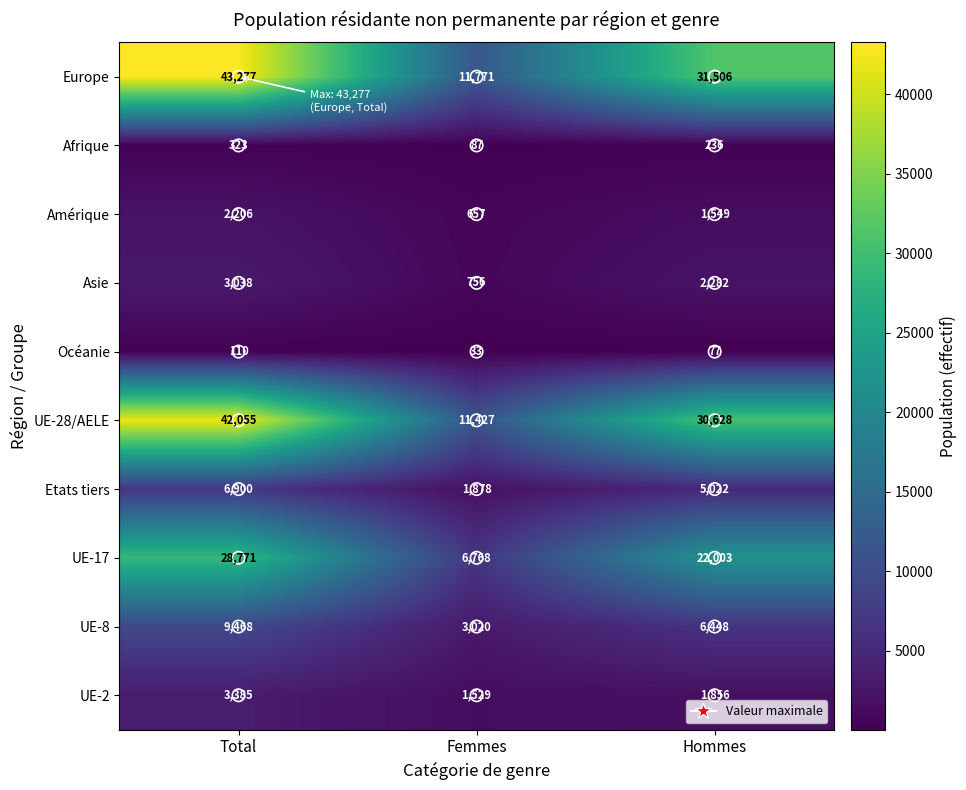

What is the total value across all series at Femmes?

37926